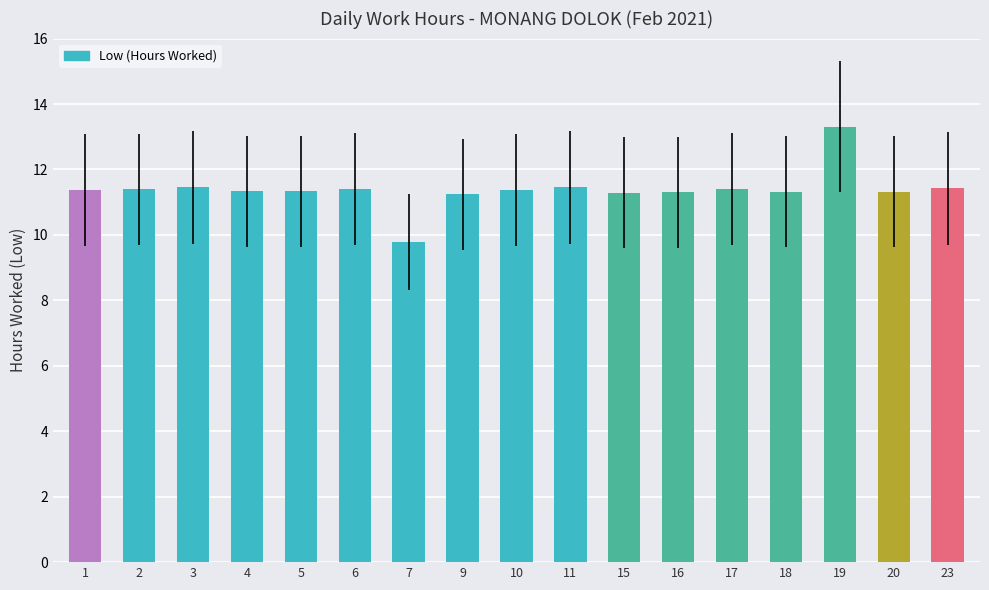

Is it true that the value at 16 is 19.9?

False